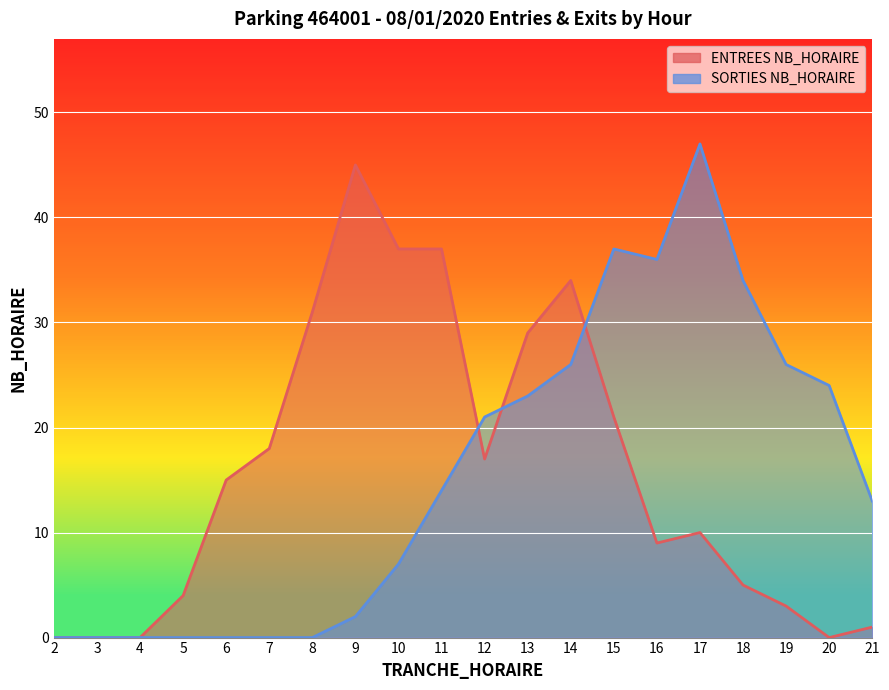

What is the difference between the maximum and minimum values in the SORTIES NB_HORAIRE series?

47